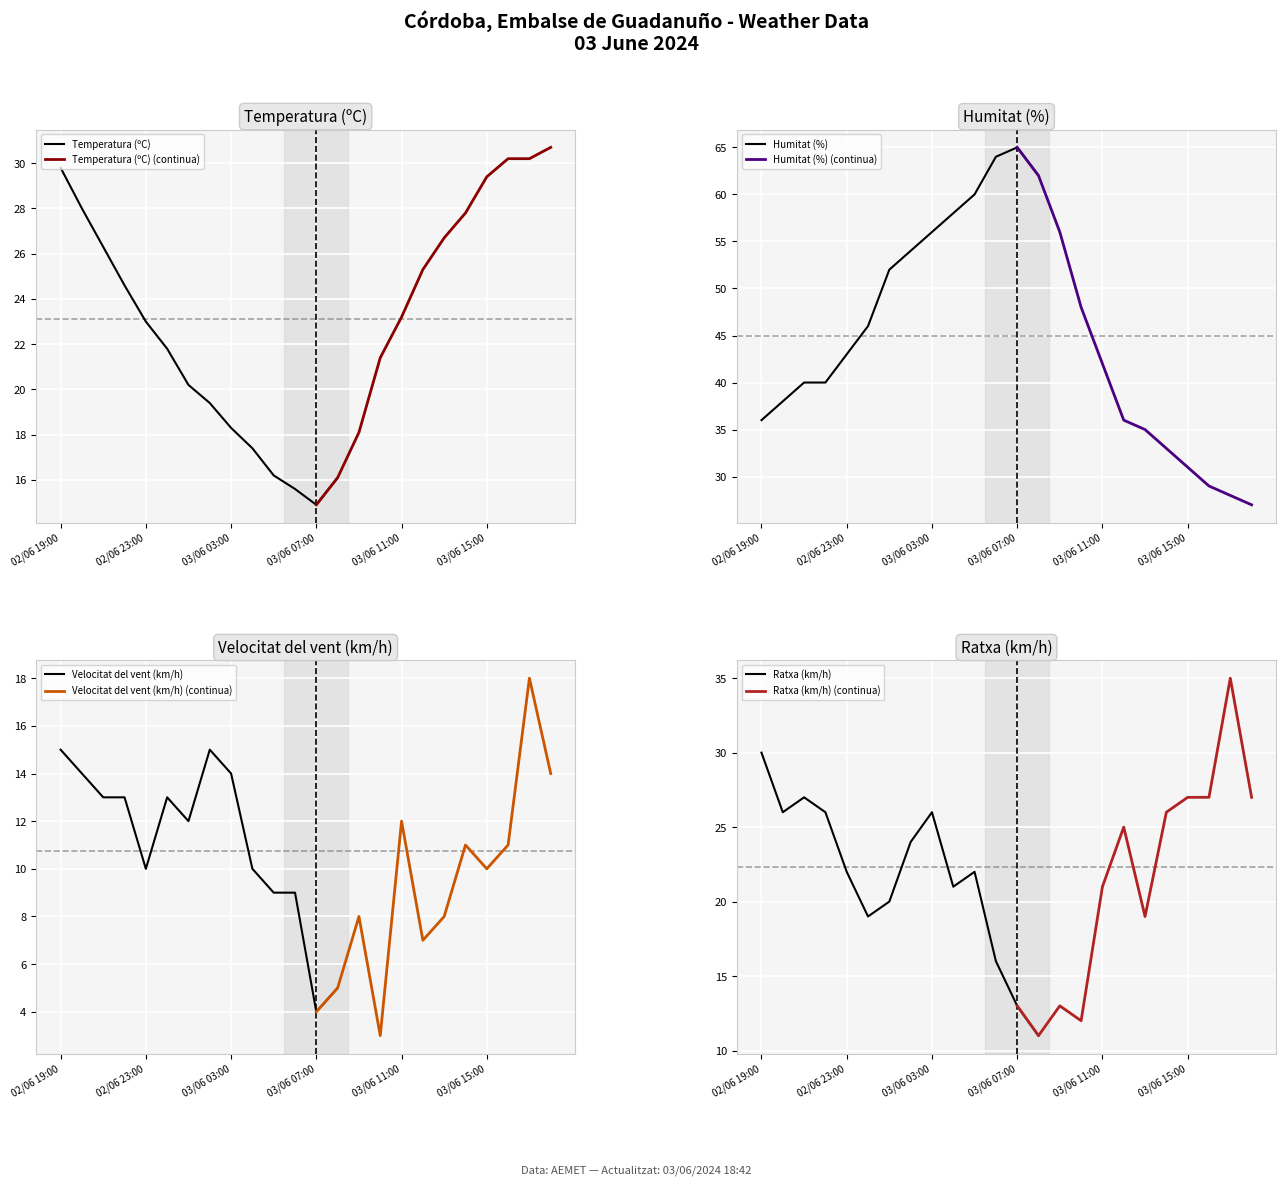

True or false: Humitat (%) has a value of 48.0 at 15.

True